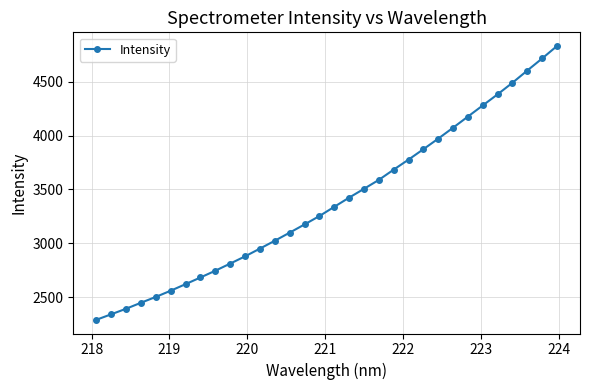

What is the average value?

3389.9